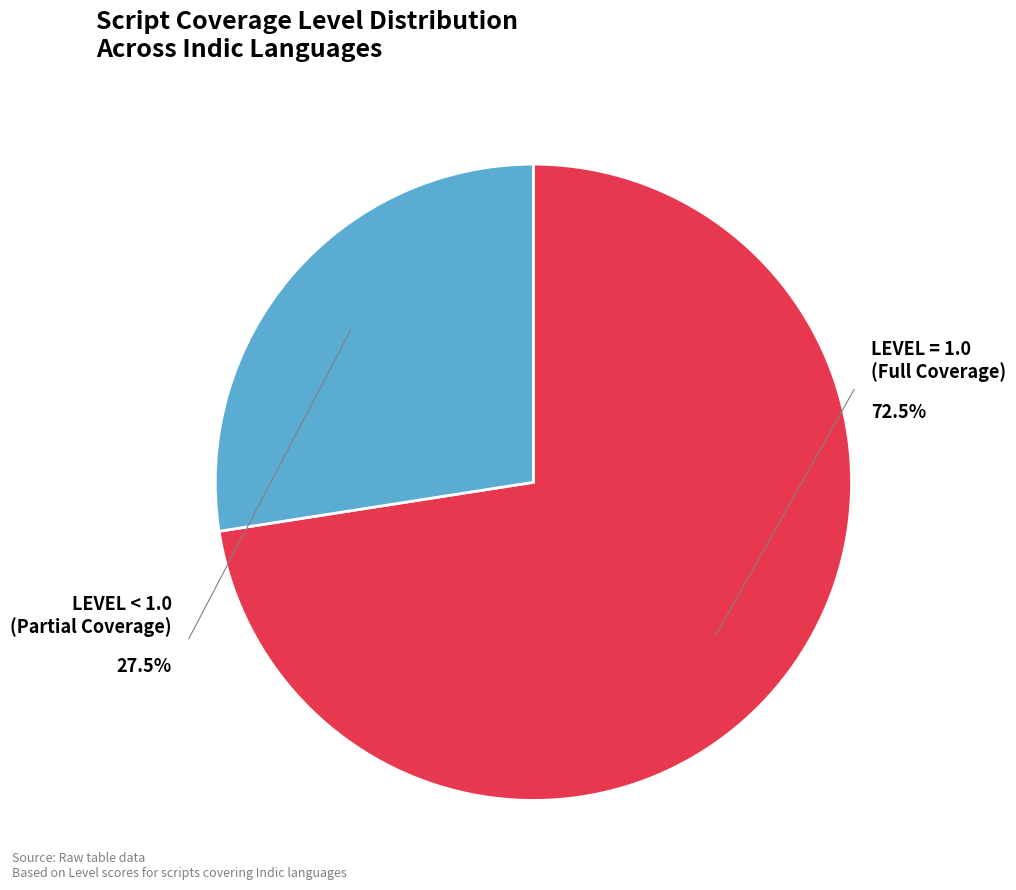

True or false: Orya accounts for 17% of the total.

False